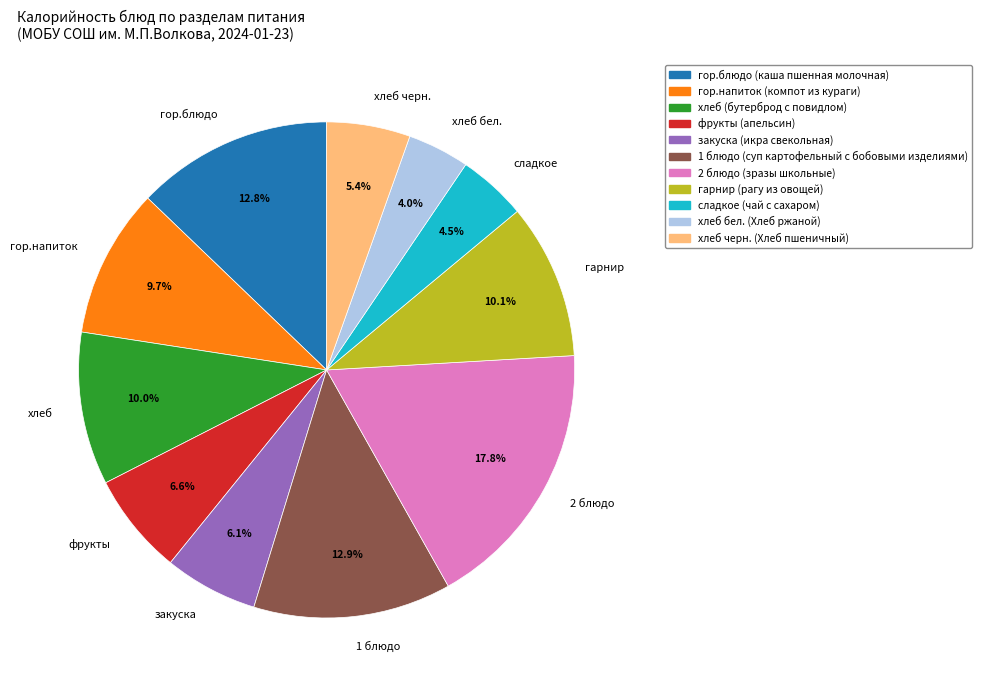

How many slices are in this pie chart?

11